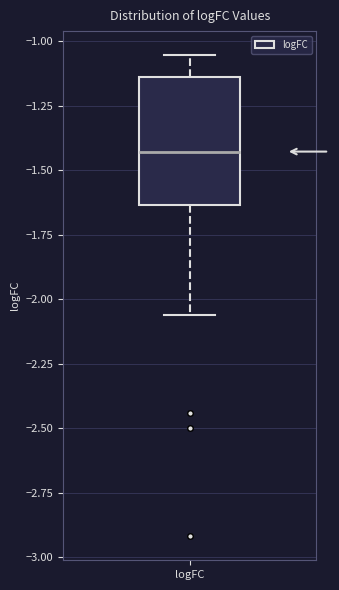

Transcribe this box plot: give where the median line is, the range the box spans, and where the two whiskers end, as read against the y-axis. The values are not printed on the chart, so give them approximately, as read against the axis.

median -1.45, box -1.65 to -1.15, whiskers -2.05 to -1.05